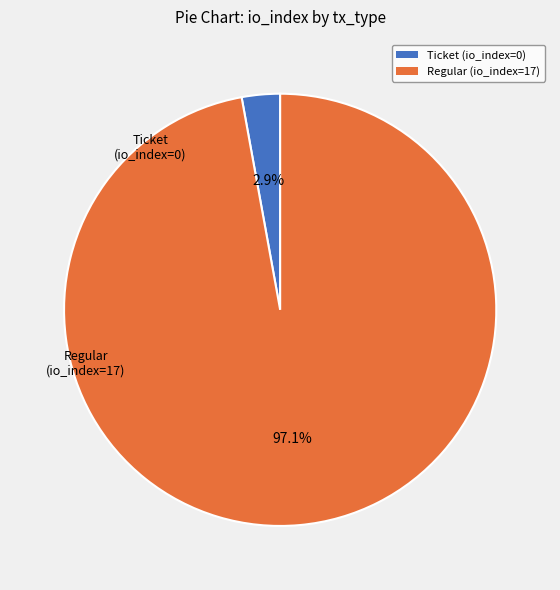

Which category accounts for the majority?

Regular (io_index=17)